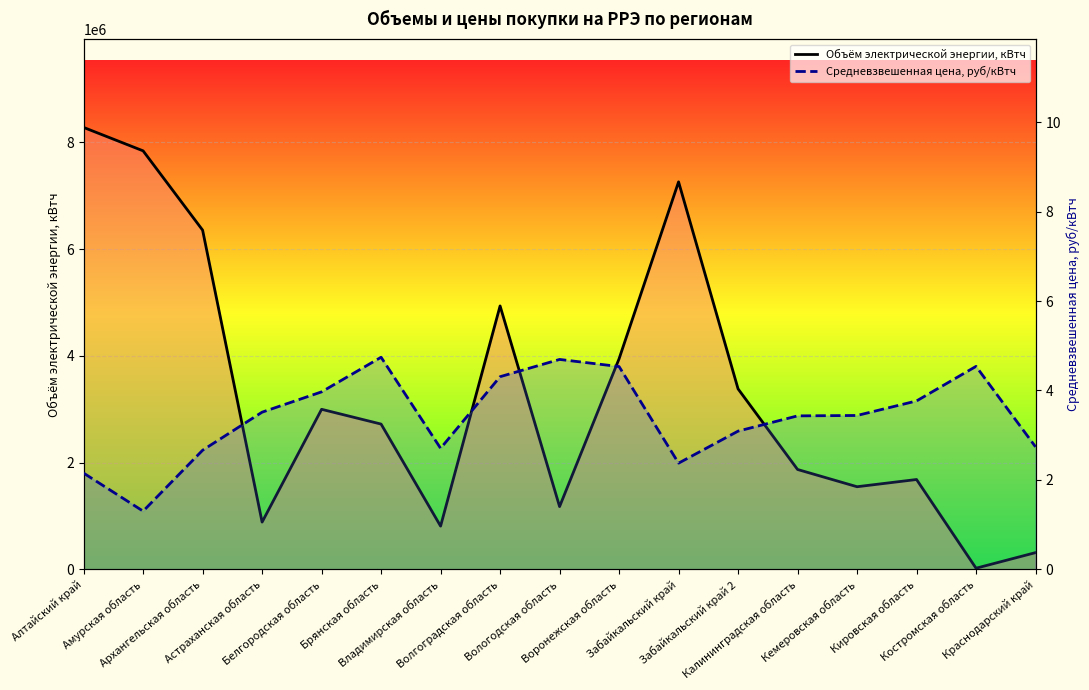

The Объём электрической энергии, кВтч series shows 547782.8 at Кировская область. True or false?

False